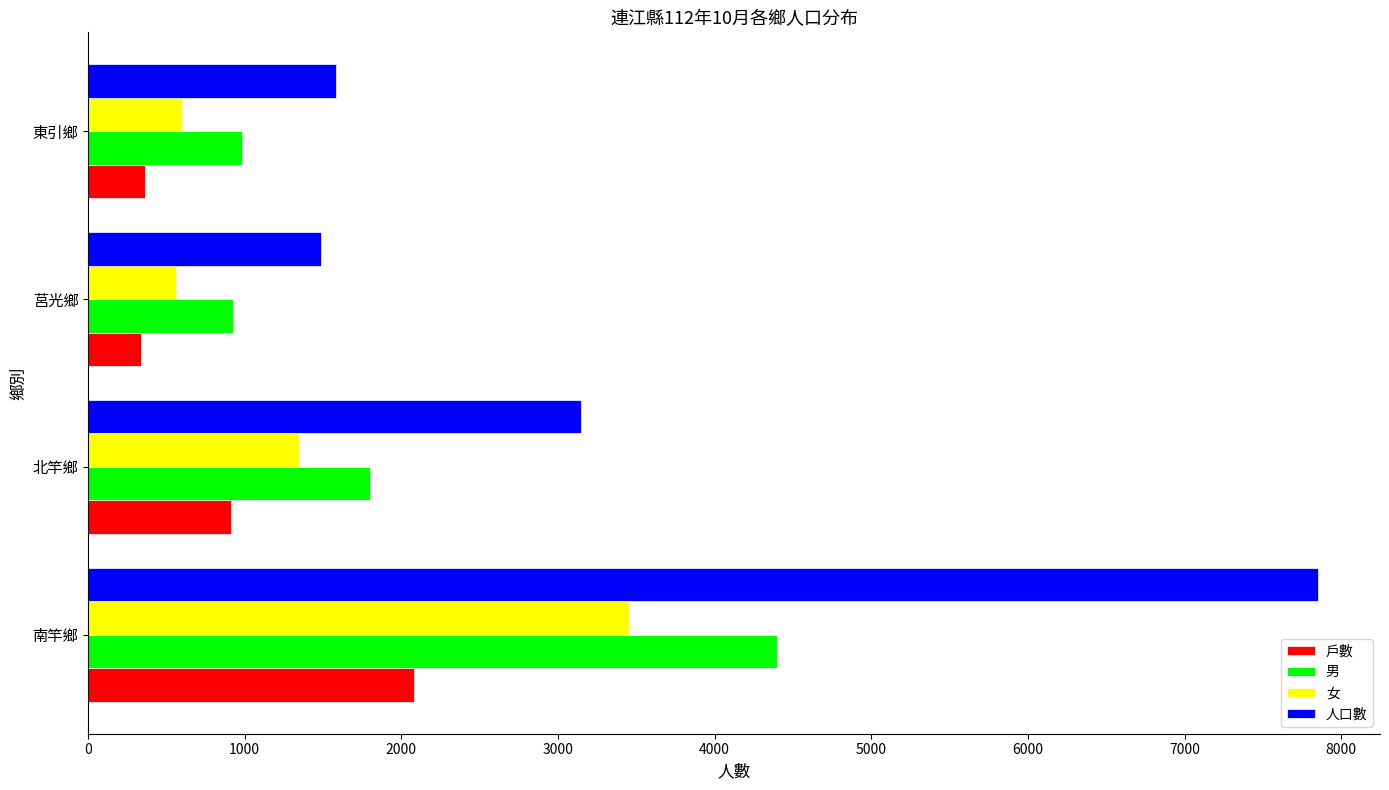

What is the difference between the maximum and minimum values in the 人口數 series?

6366